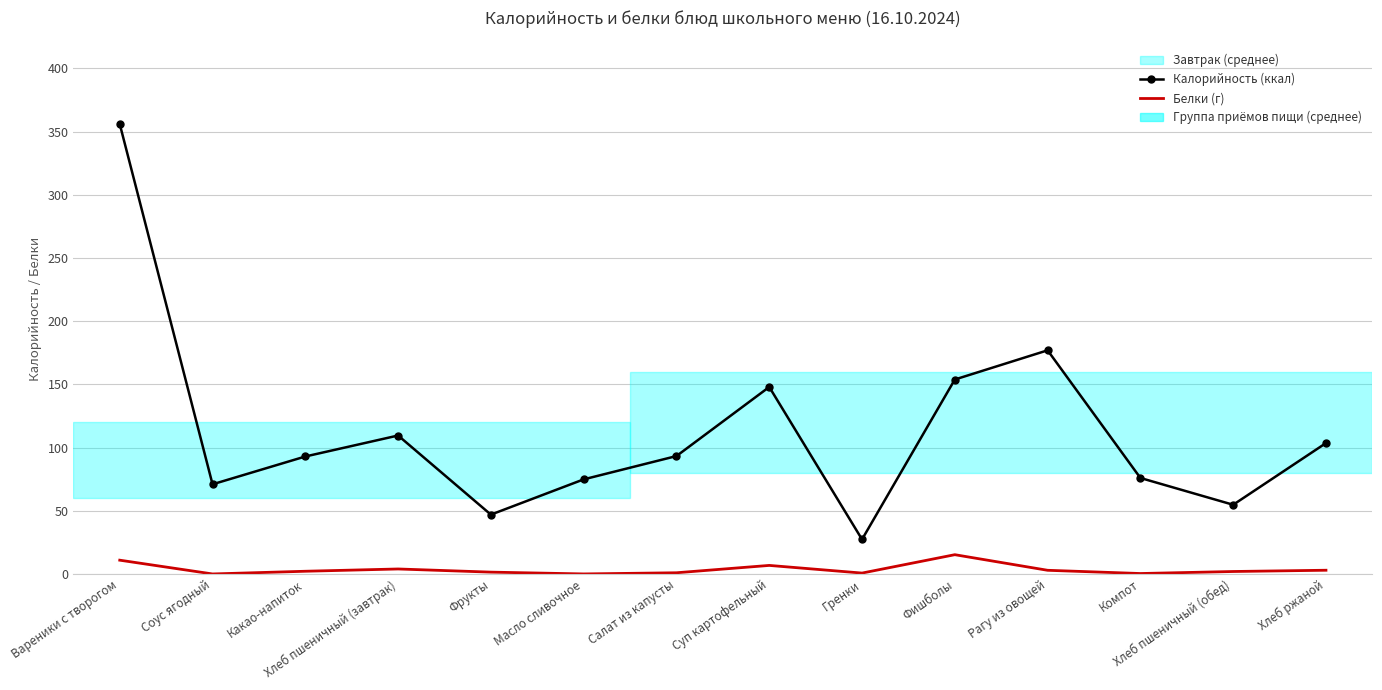

Where does the Белки (г) series first go above 2?

Вареники с творогом